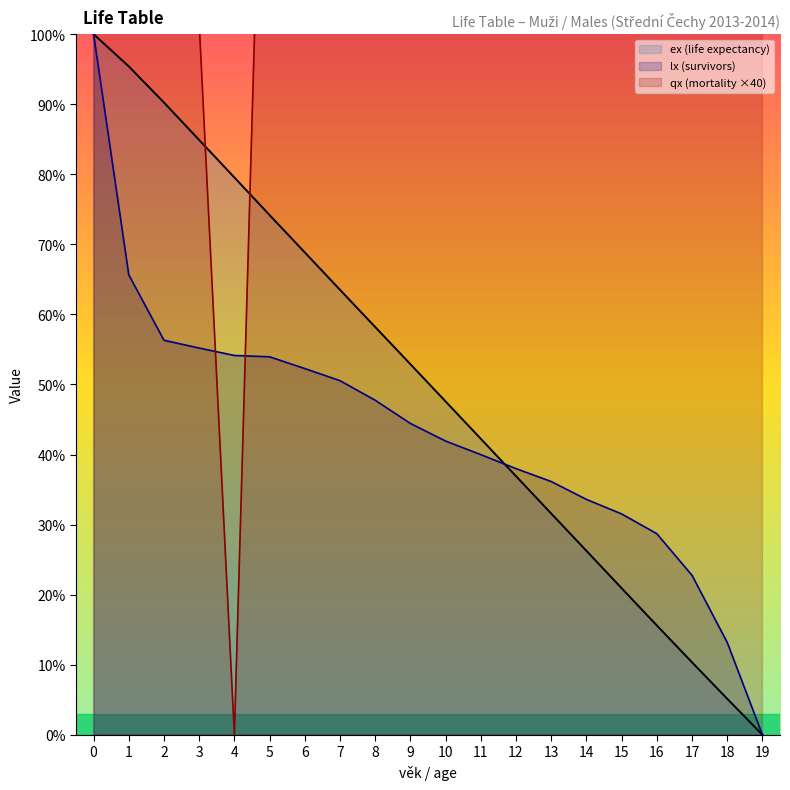

True or false: qx and ex intersect in this chart.

True